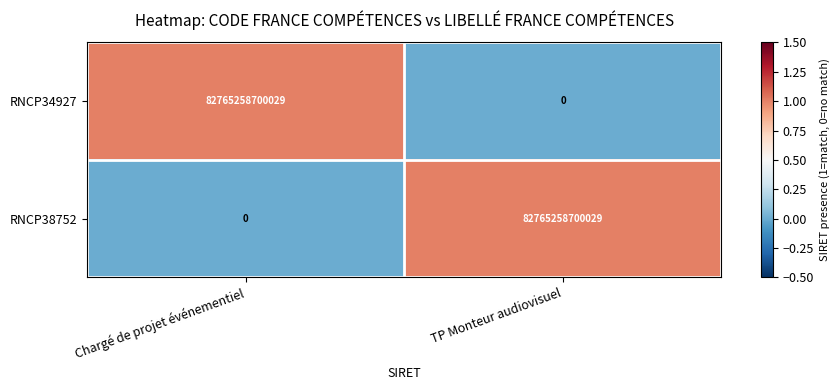

The RNCP34927 series shows -40137297775519 at TP Monteur audiovisuel. True or false?

False